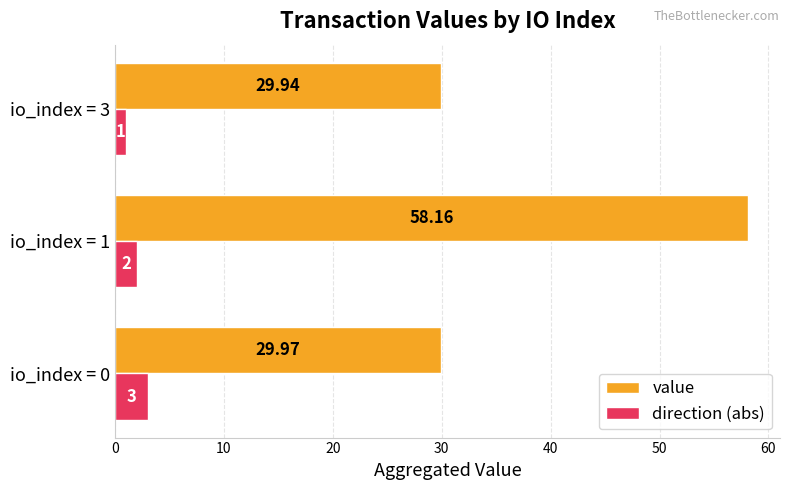

What is the sum of all direction (abs) values?

6.0